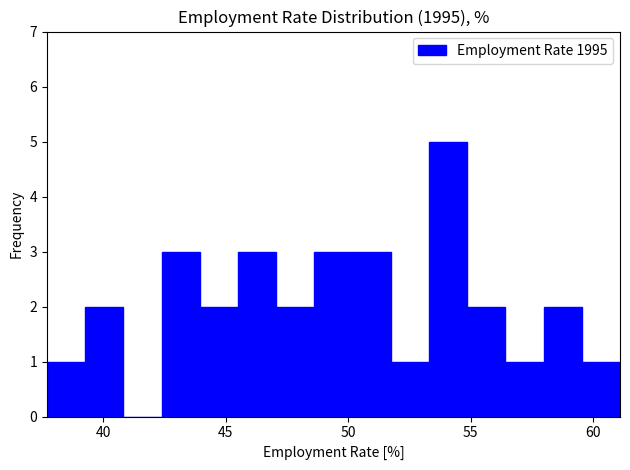

Around what value on the x-axis is the tallest bar? Give the approximate position of its centre, as read against the axis.

54.0